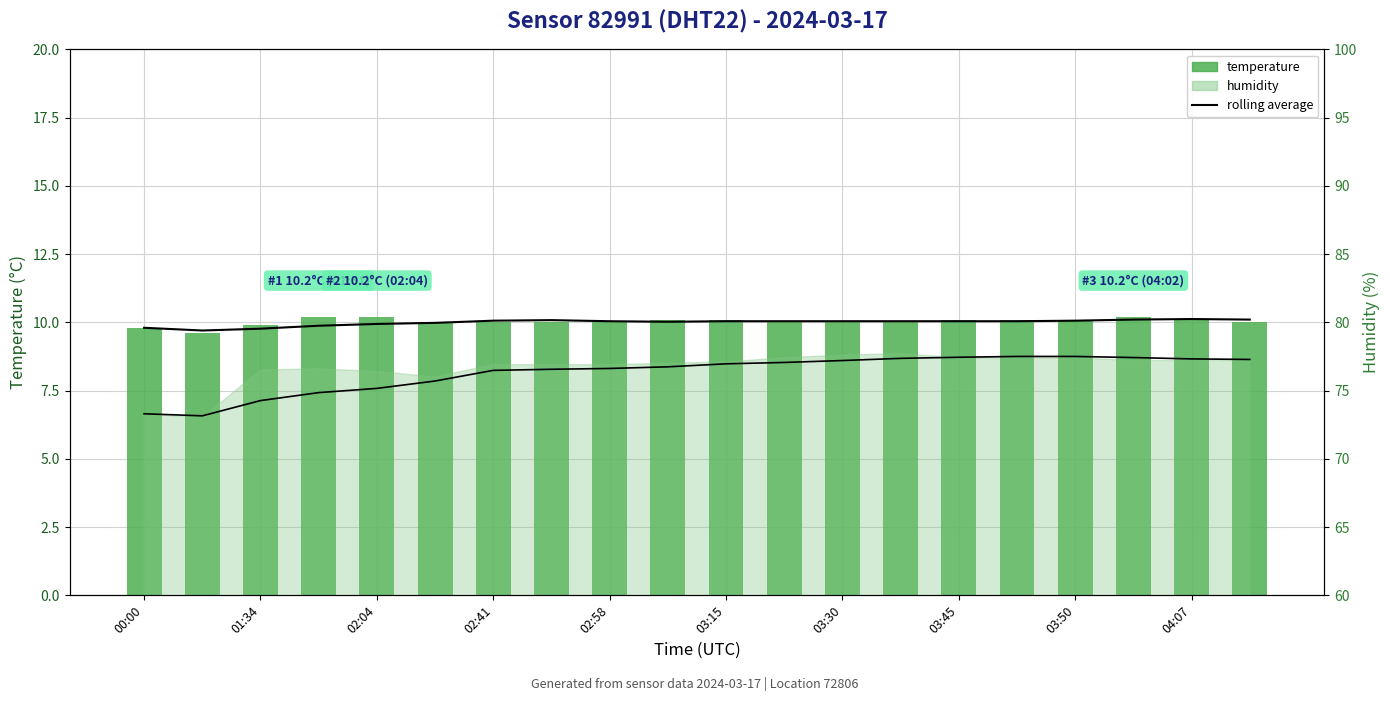

True or false: 7-pt rolling avg (humidity) has a value of 77.0 at 03:15.

True